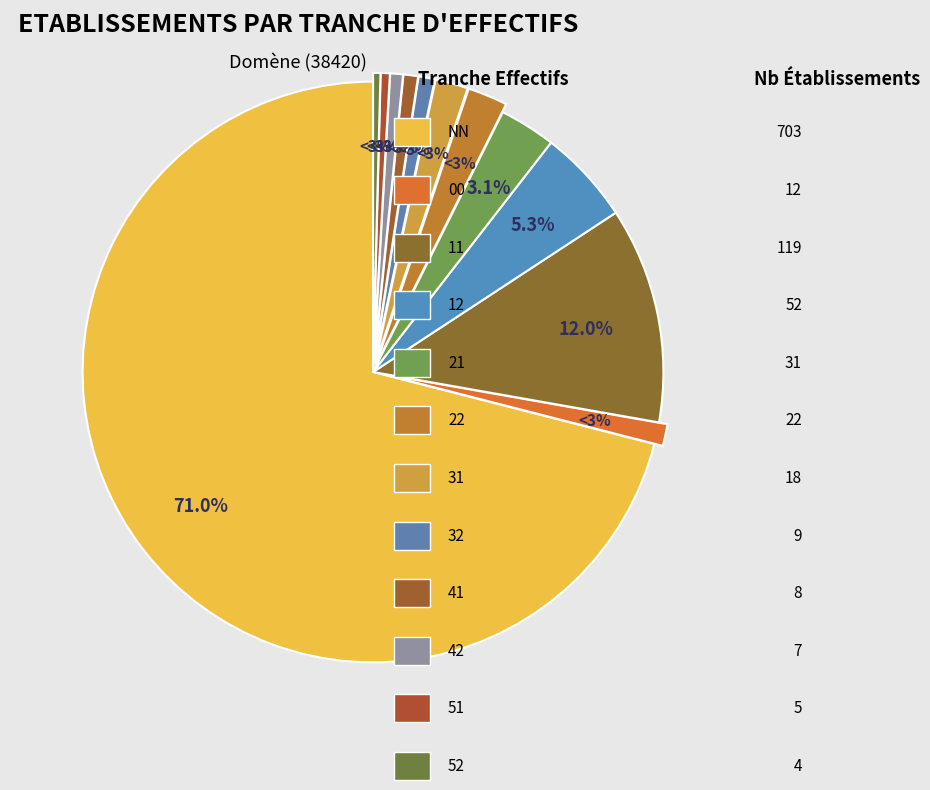

What percentage is NOT represented by 22?

97.8%